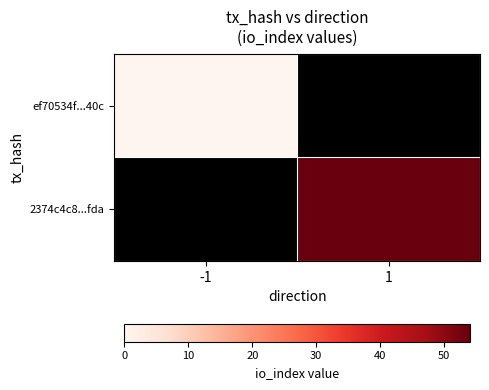

The value of 2374c4c8...fda at 1 is 72.1. True or false?

False